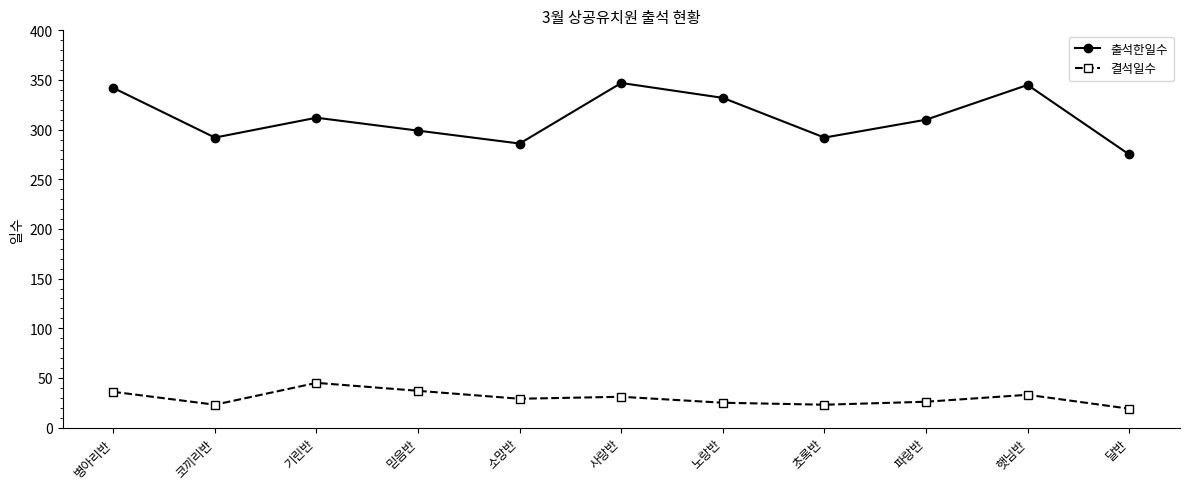

What is the approximate value of 출석한일수 at 초록반, to the nearest 5?

290